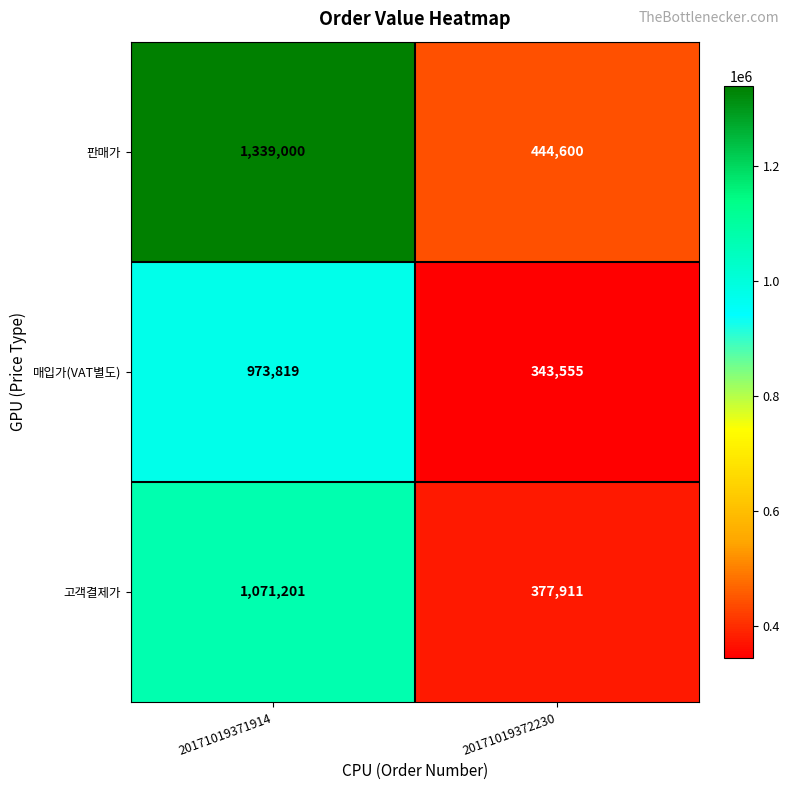

At which category is the sum across all series the highest?

20171019371914